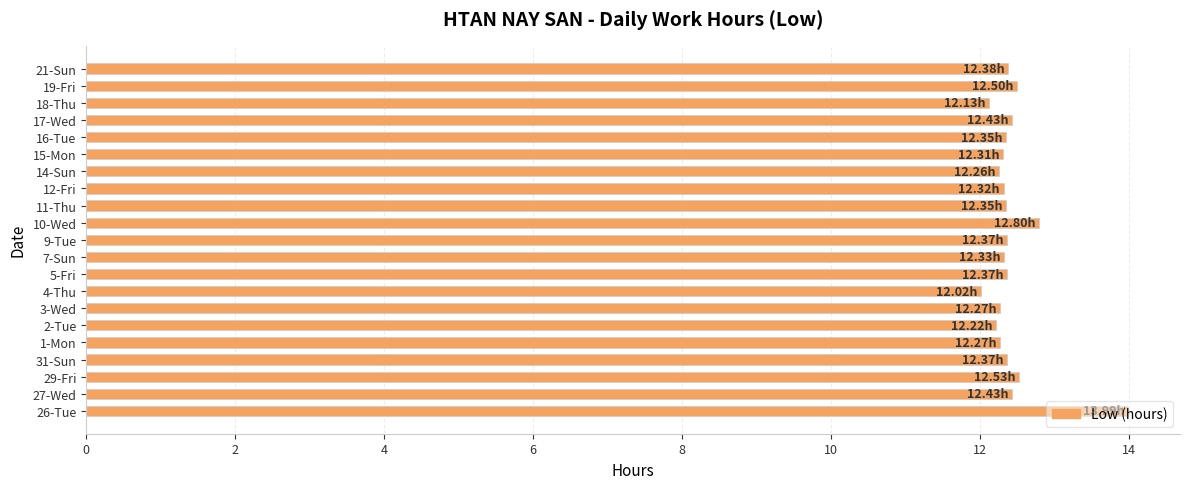

What is the minimum value shown in the chart?

12.0